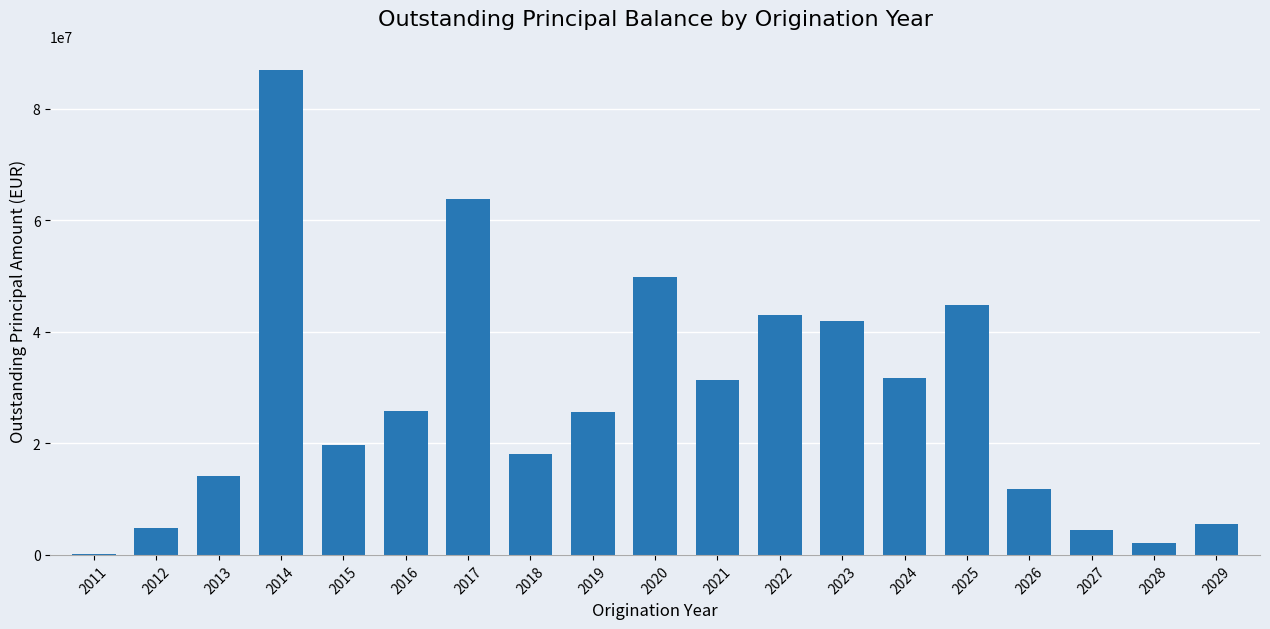

What is the maximum value shown in the chart?

86975034.2